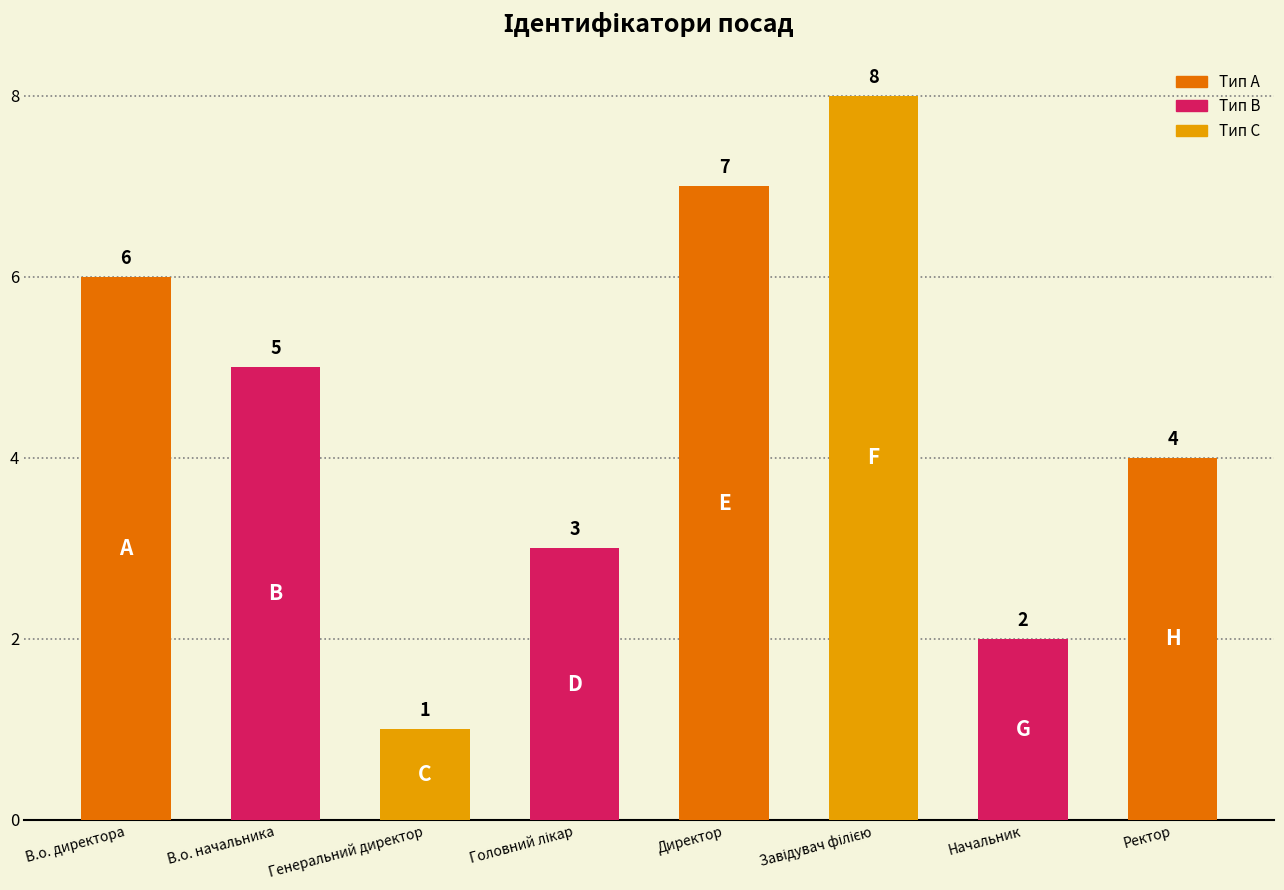

What is the ratio of the value at Ректор to the value at В.о. директора?

0.7